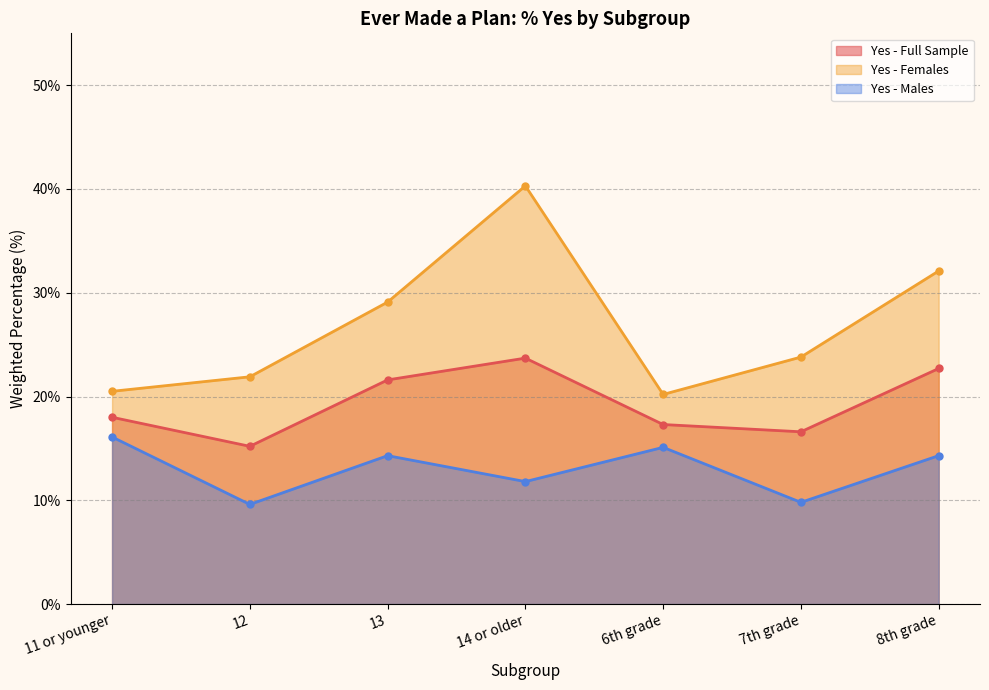

What is the value of the Yes - Full Sample point at the 3rd from the left?

21.6